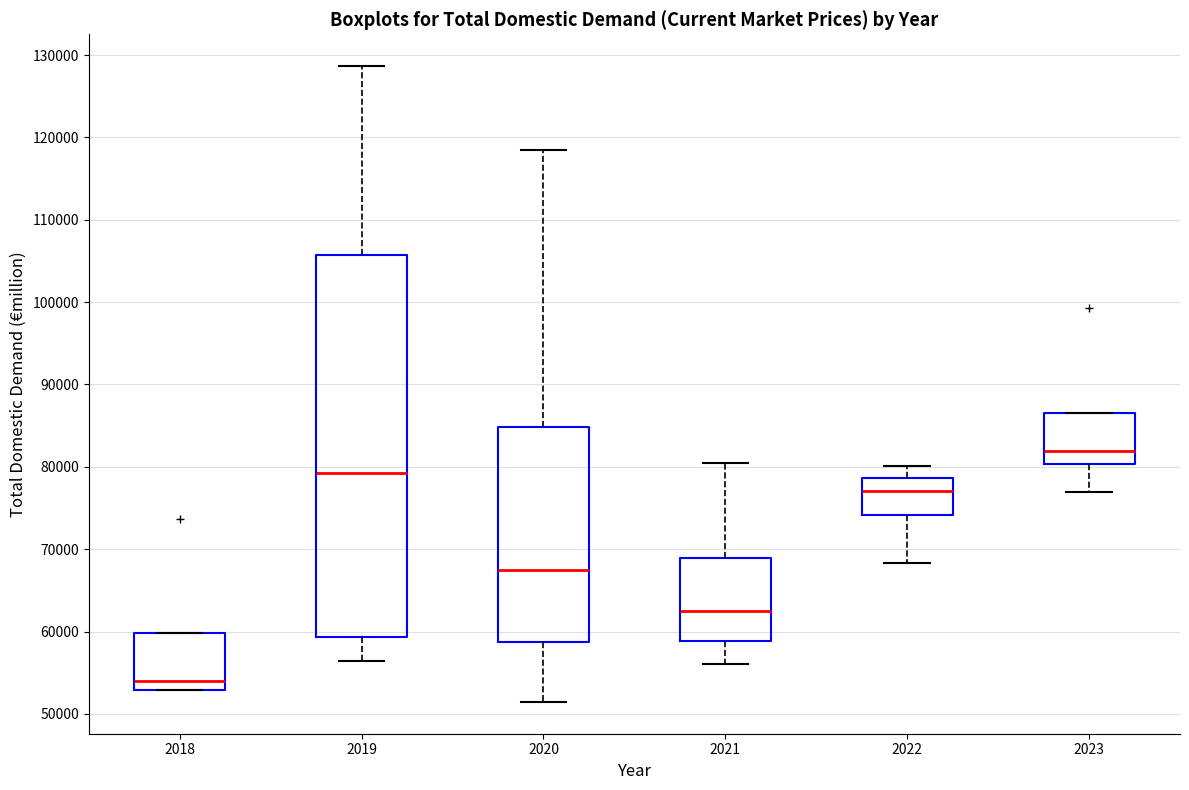

Comparing the boxes themselves (not the whiskers), which one is the tallest?

2019